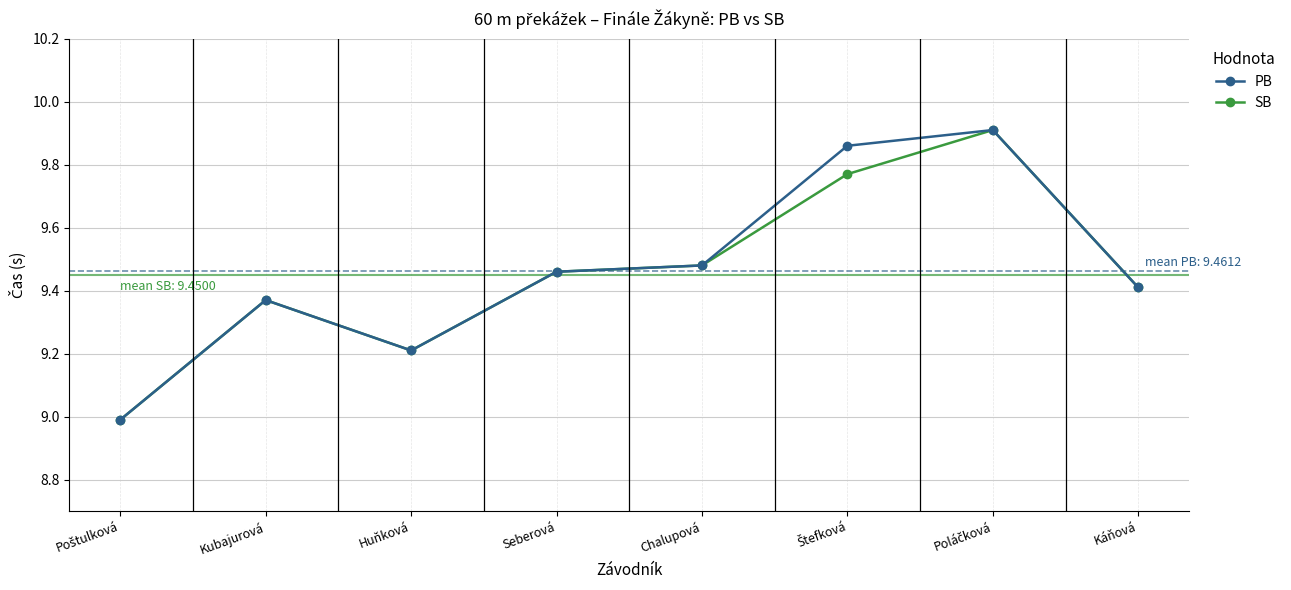

True or false: PB has a value of 6.5 at Chalupová.

False